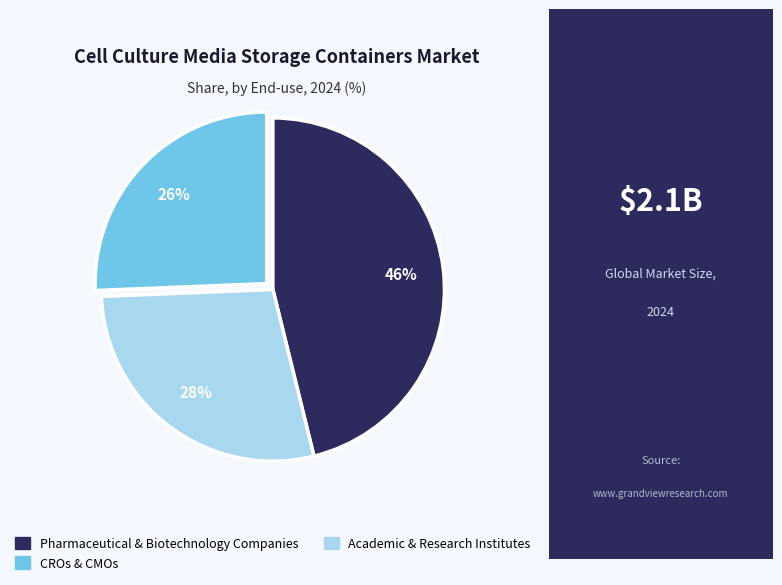

How many segments does this pie chart have?

3